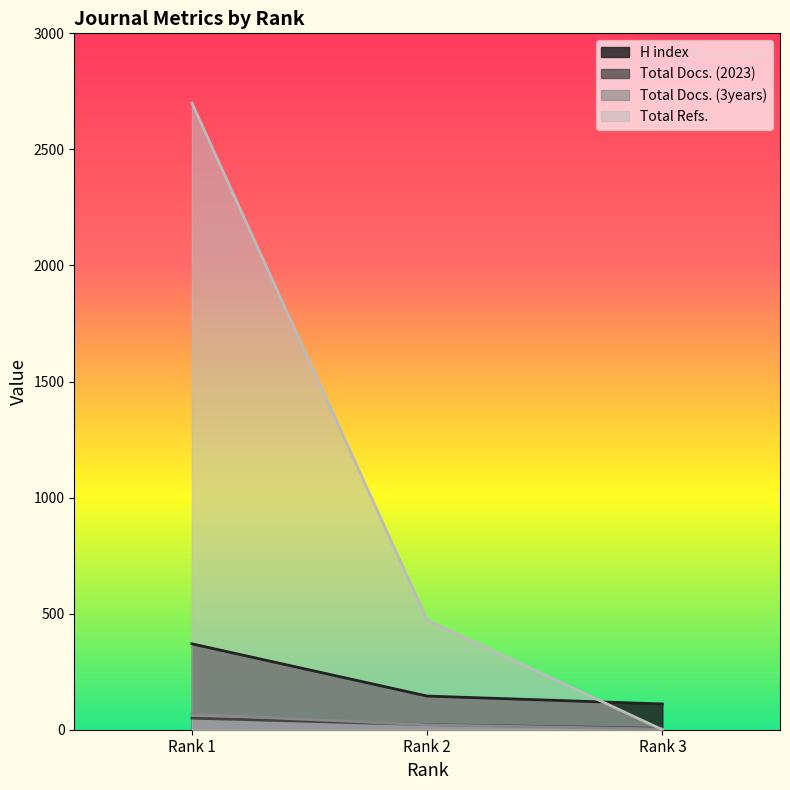

What is the value of the Total Refs. point at the 2nd from the left?

472